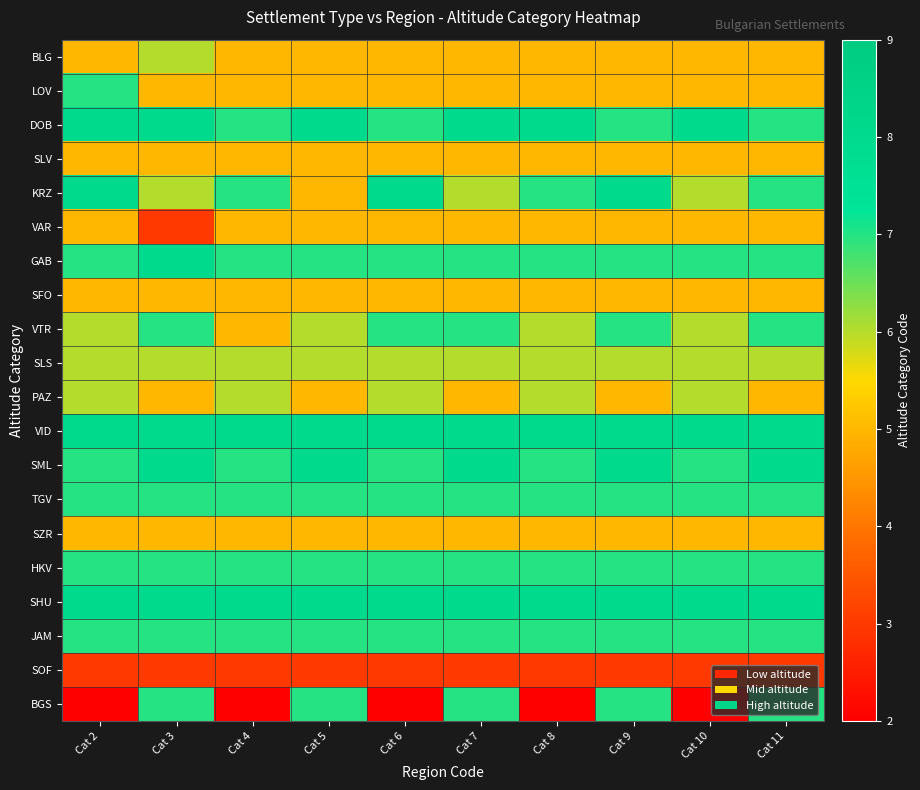

What is the spread (max minus min) of values at Cat 7?

5